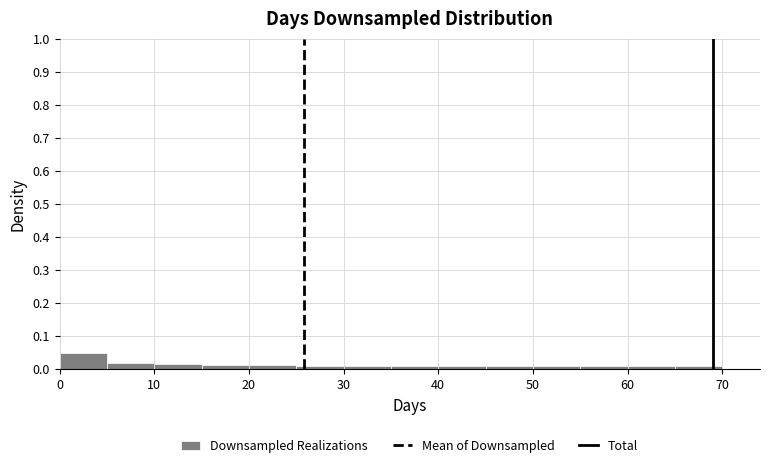

How tall is the bar that spans 35 to 40 on the x-axis? The values are not printed on the chart, so give them approximately, as read against the axis.

0.01